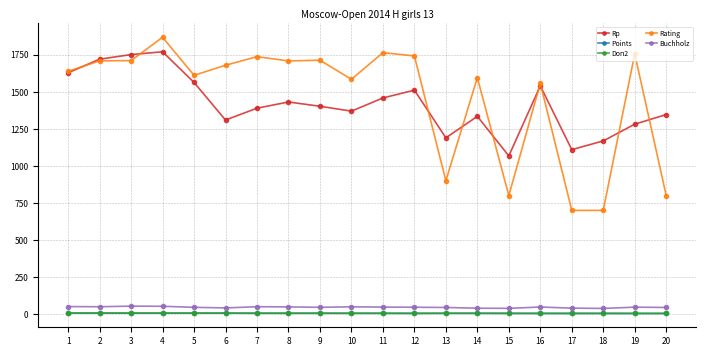

How many series are shown in this chart?

5